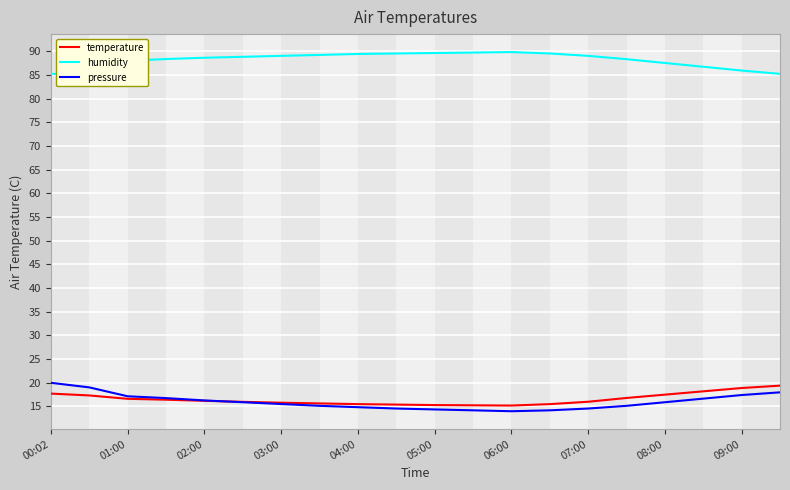

What is the difference between the temperature values at 10 and 15?

1.5